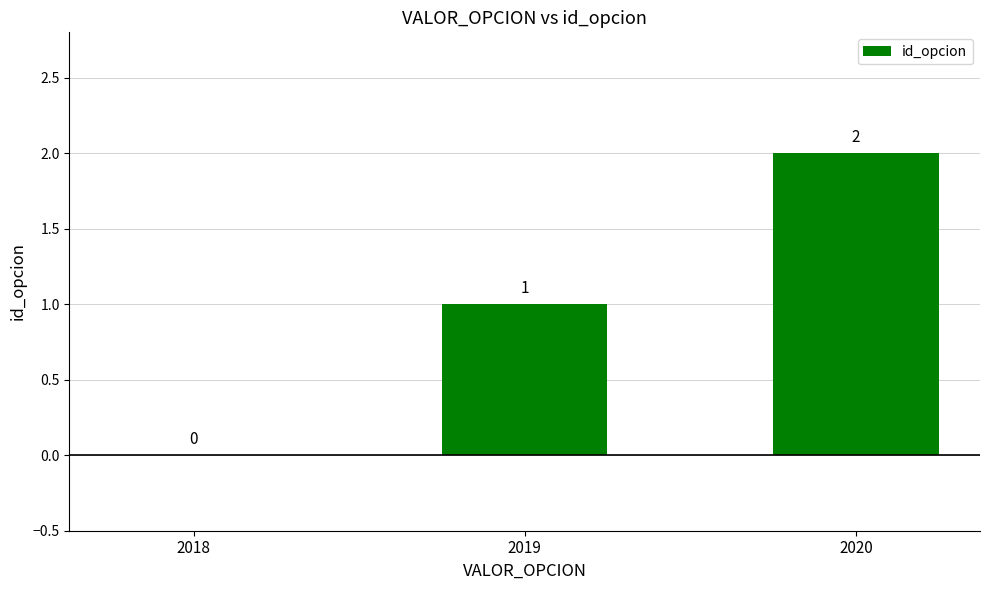

Is it true that the value at 2019 is 1?

True